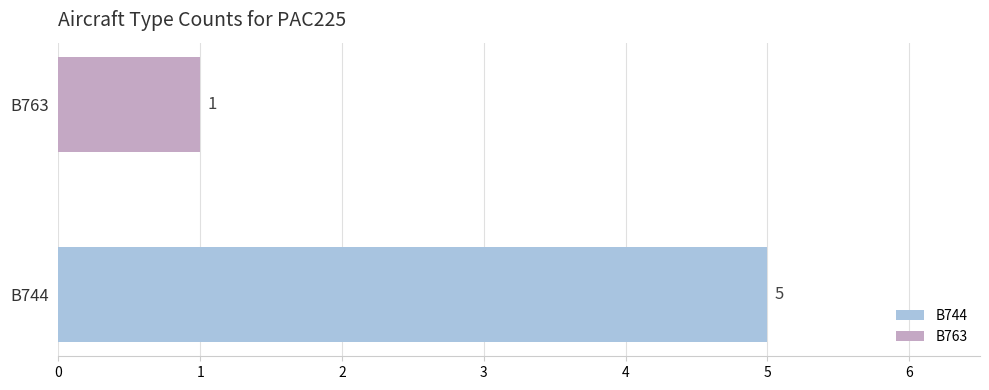

Rank the series by their average value, from highest to lowest.

B744, B763